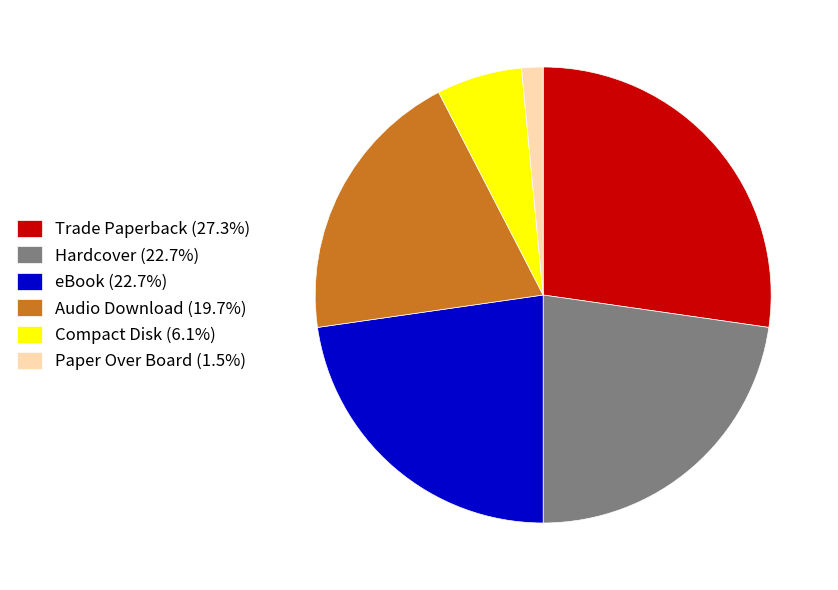

Is there any slice that represents more than half of the pie?

No